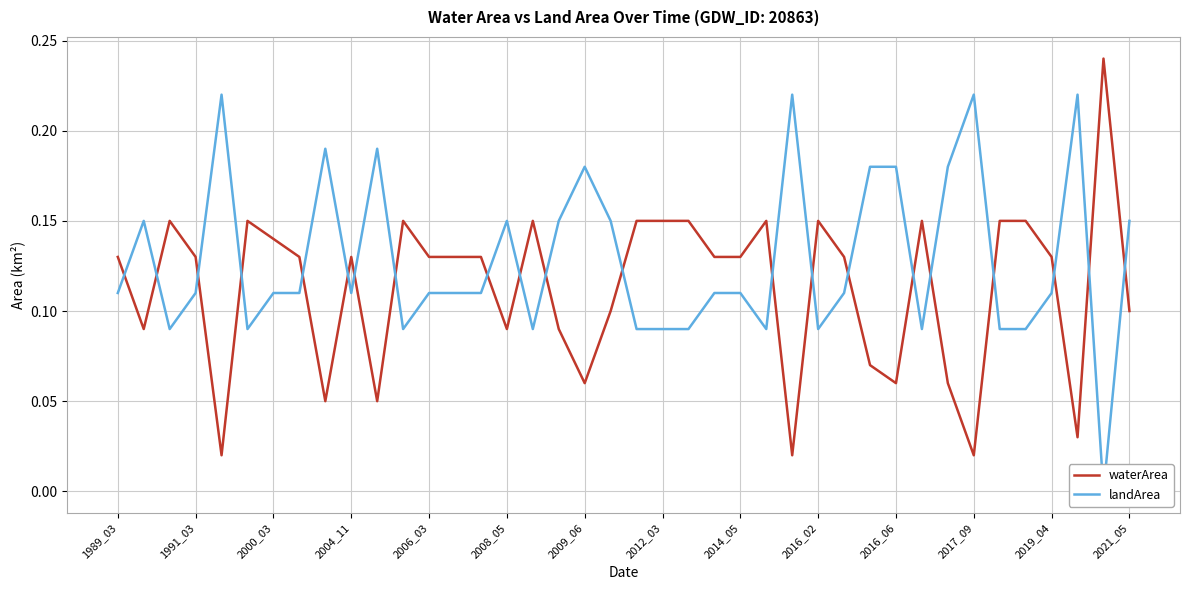

Is this an area chart (filled region under the line)?

No